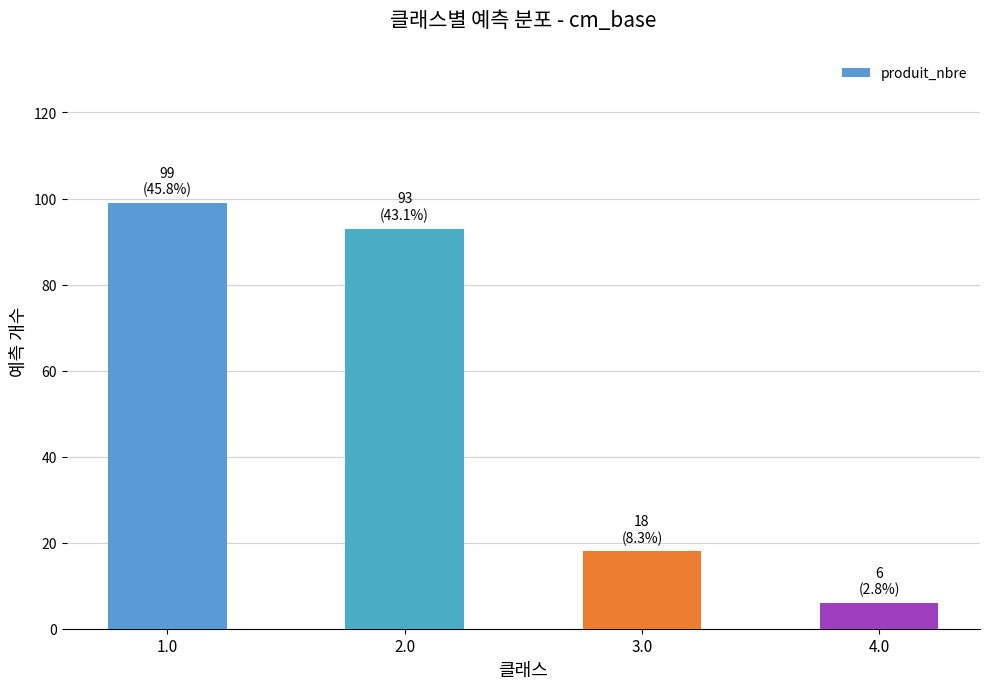

Reading right to left, list all the values displayed in this chart.

6	18	93	99